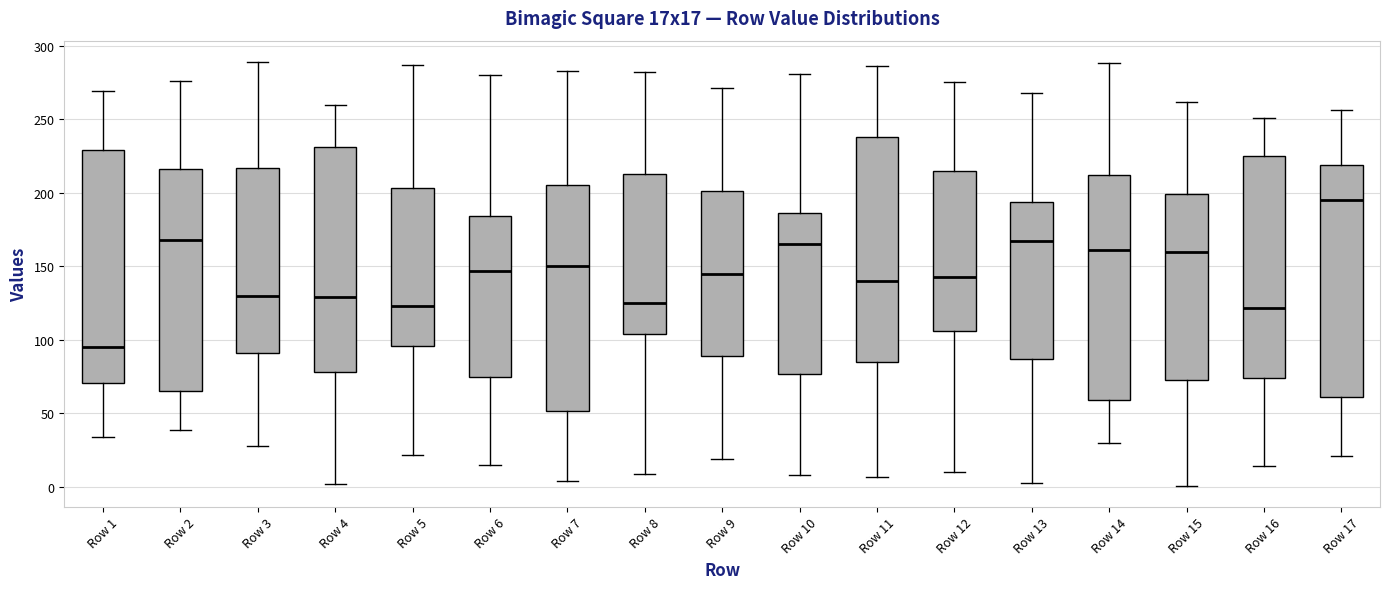

Reading left to right, read every box against the y-axis: the position of its median line, the range the box covers, and the ends of its whiskers. The values are not printed on the chart, so give them approximately, as read against the axis.

Row 1: median 95, box 70 to 230, whiskers 35 to 270
Row 2: median 170, box 65 to 215, whiskers 40 to 275
Row 3: median 130, box 90 to 215, whiskers 30 to 290
Row 4: median 130, box 80 to 230, whiskers 0 to 260
Row 5: median 125, box 95 to 205, whiskers 20 to 285
Row 6: median 145, box 75 to 185, whiskers 15 to 280
Row 7: median 150, box 50 to 205, whiskers 5 to 285
Row 8: median 125, box 105 to 215, whiskers 10 to 280
Row 9: median 145, box 90 to 200, whiskers 20 to 270
Row 10: median 165, box 75 to 185, whiskers 10 to 280
Row 11: median 140, box 85 to 240, whiskers 5 to 285
Row 12: median 145, box 105 to 215, whiskers 10 to 275
Row 13: median 165, box 85 to 195, whiskers 5 to 270
Row 14: median 160, box 60 to 210, whiskers 30 to 290
Row 15: median 160, box 75 to 200, whiskers 0 to 260
Row 16: median 120, box 75 to 225, whiskers 15 to 250
Row 17: median 195, box 60 to 220, whiskers 20 to 255